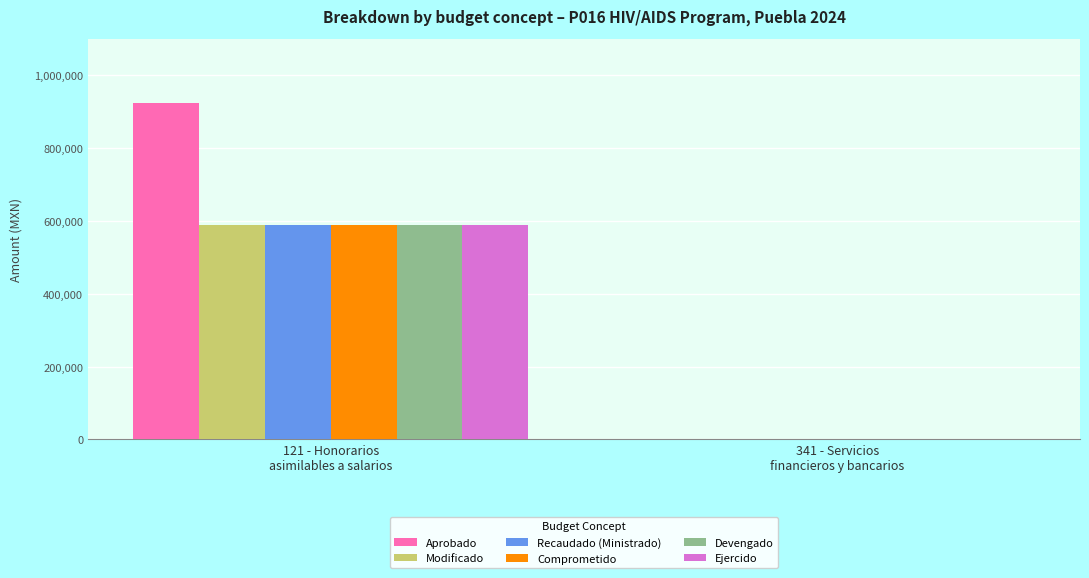

What is the sum of all Ejercido values?

588988